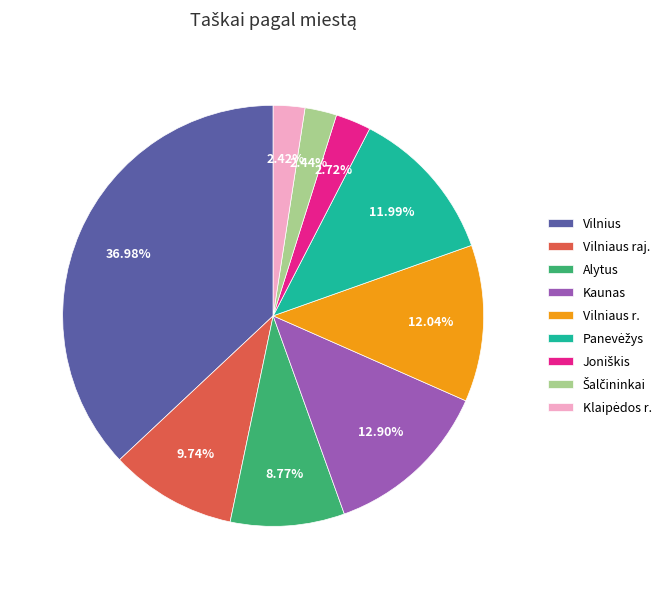

How many slices are in this pie chart?

9